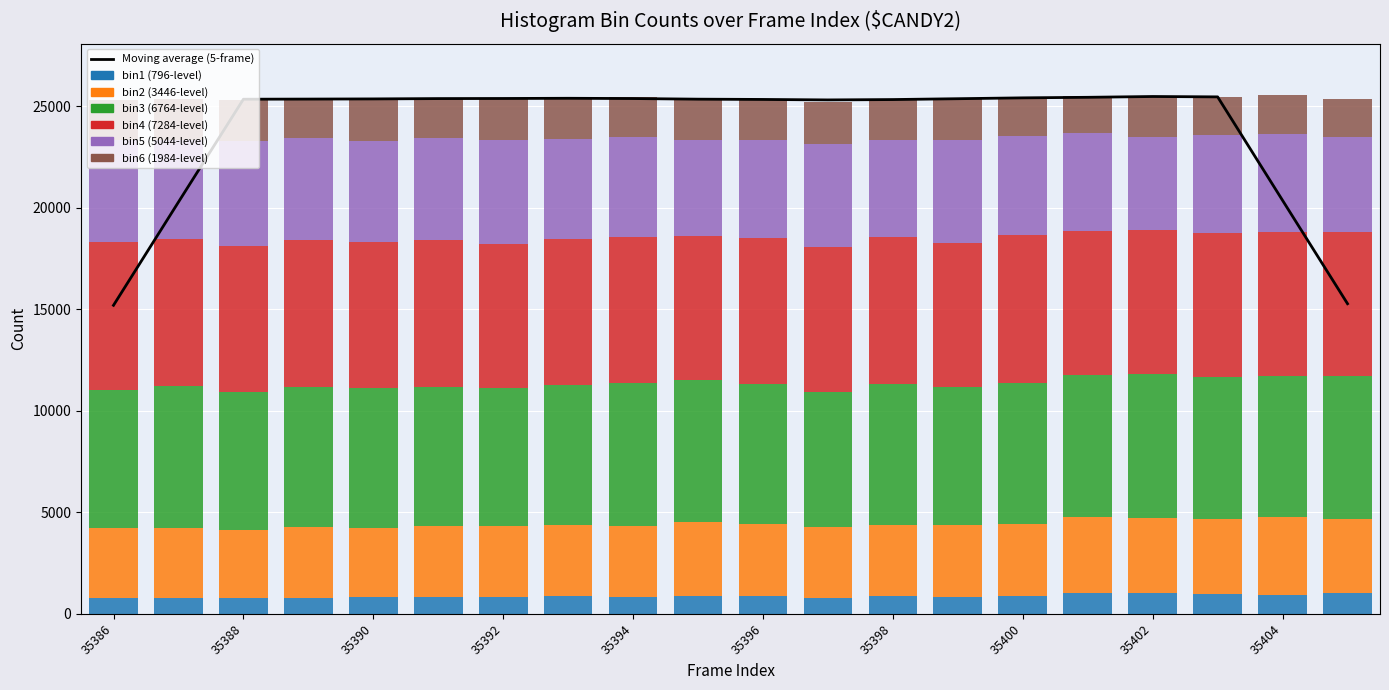

How many categories are shown in the chart?

20